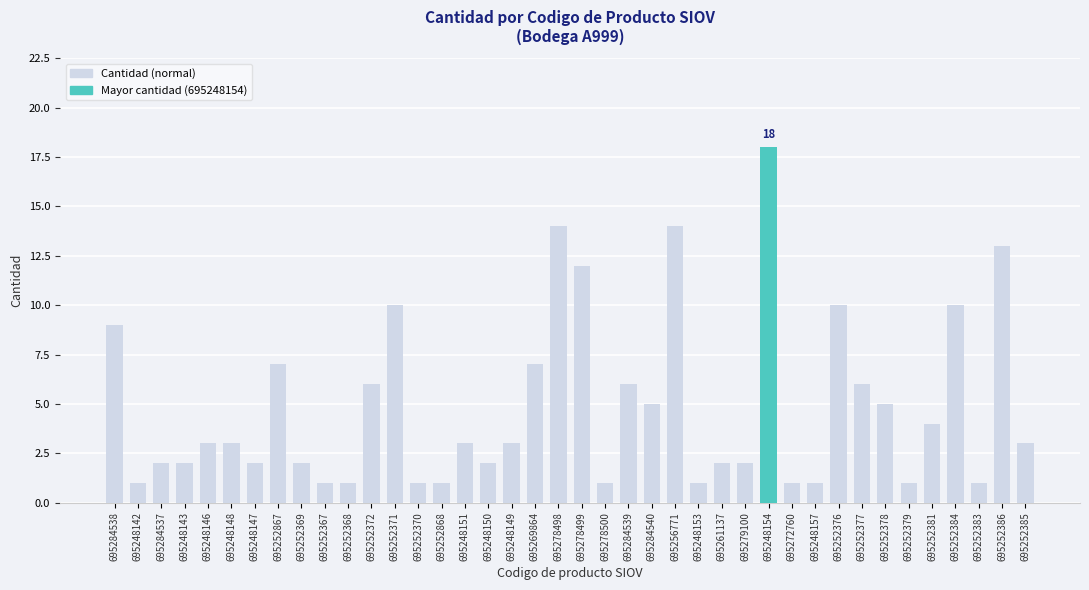

Count the number of data series in this chart.

1